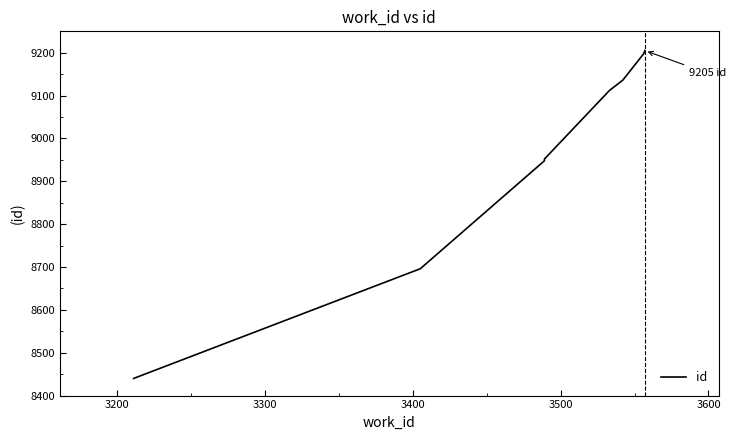

What is the greatest value displayed?

9205